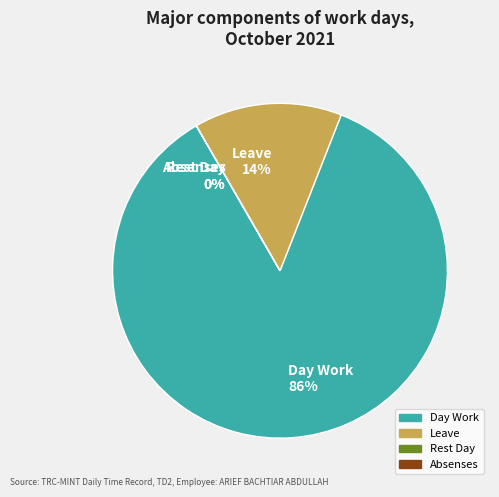

To the nearest percent, what is the average slice percentage?

25%